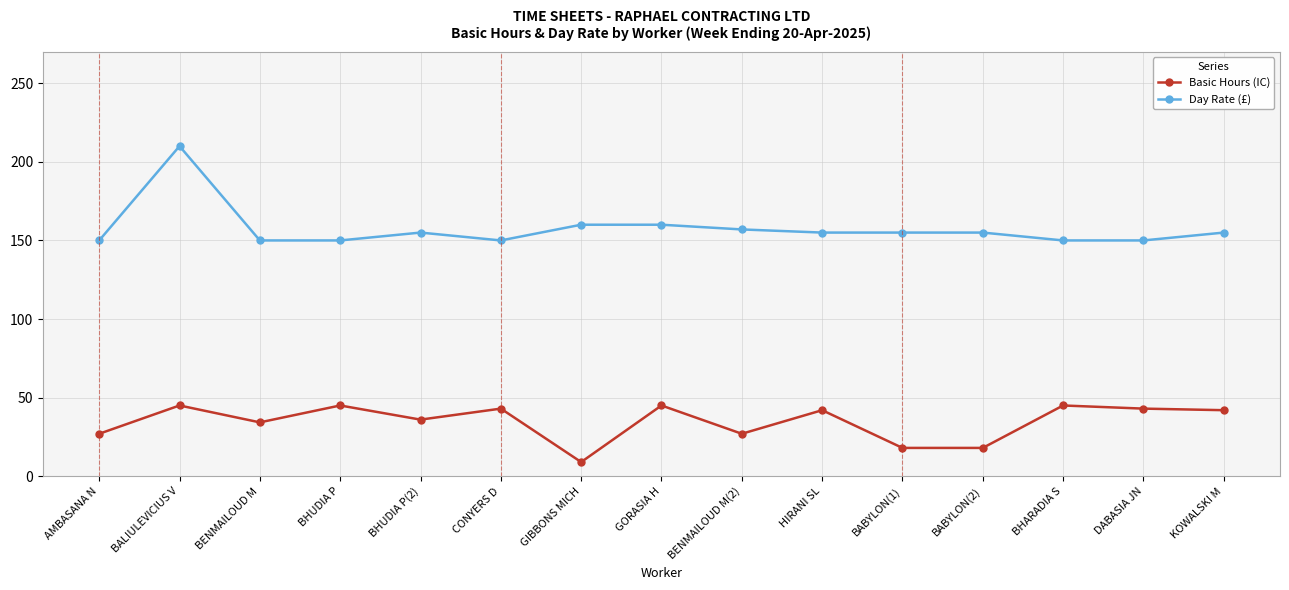

Read the Day Rate (£) value at AMBASANA N.

150.0